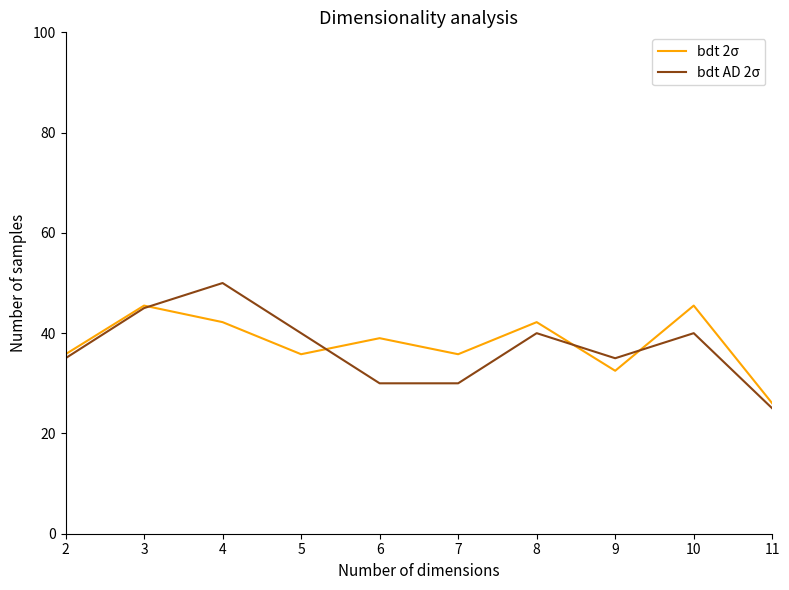

Is the value of bdt AD 2σ at 2 greater than the value of bdt 2σ at 11?

Yes